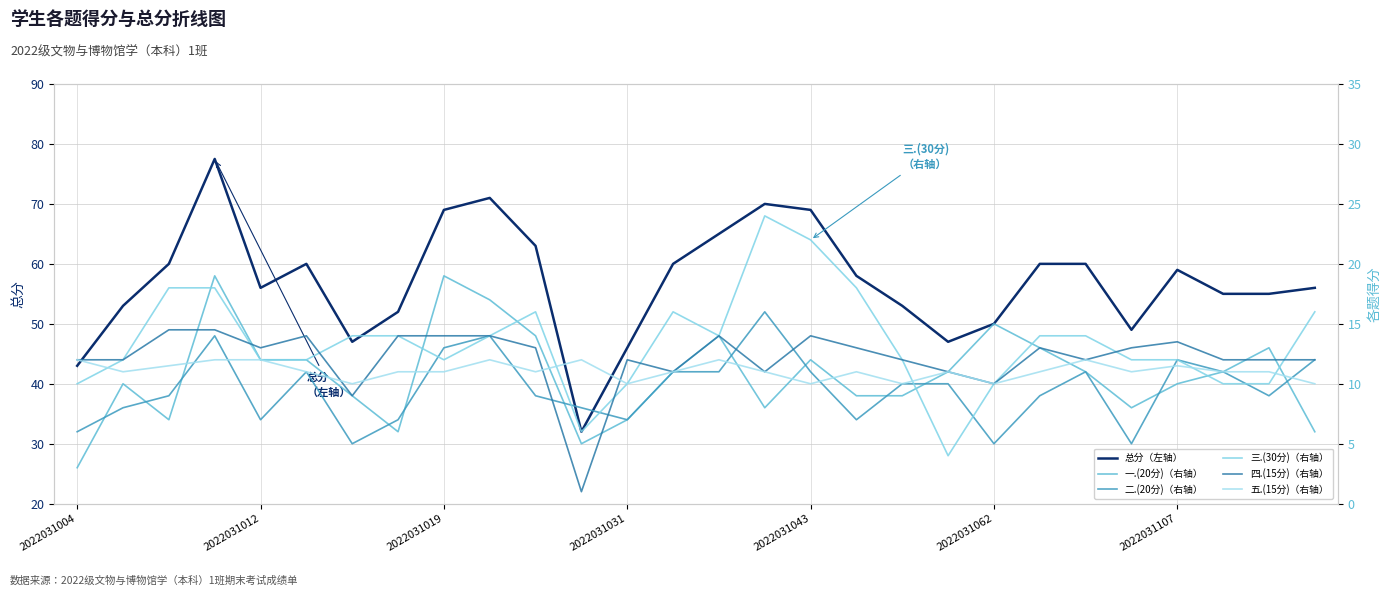

What is the minimum value shown in the chart?

1.0